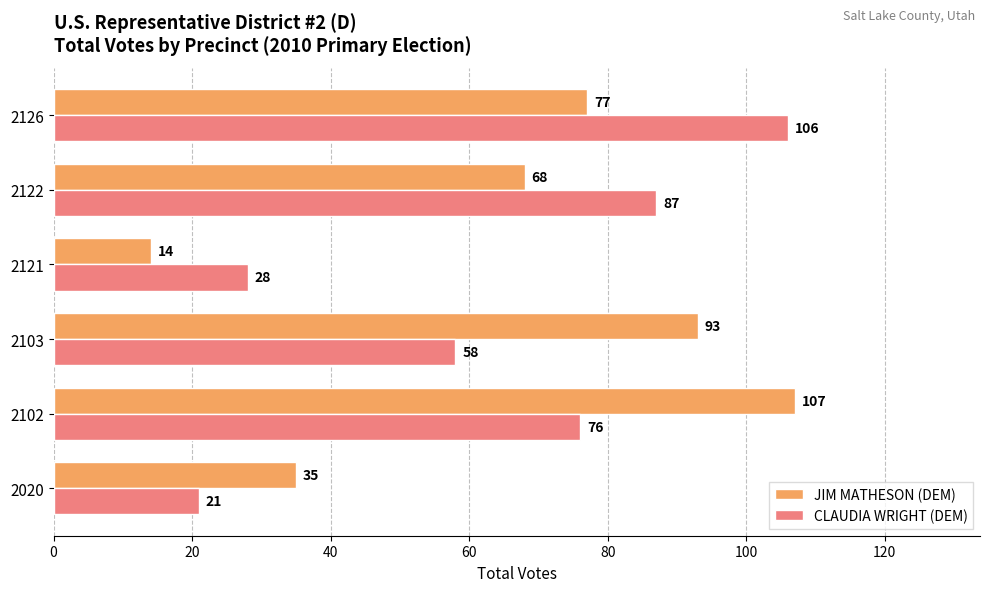

Which series changed the most between 2102 and 2121?

JIM MATHESON (DEM)